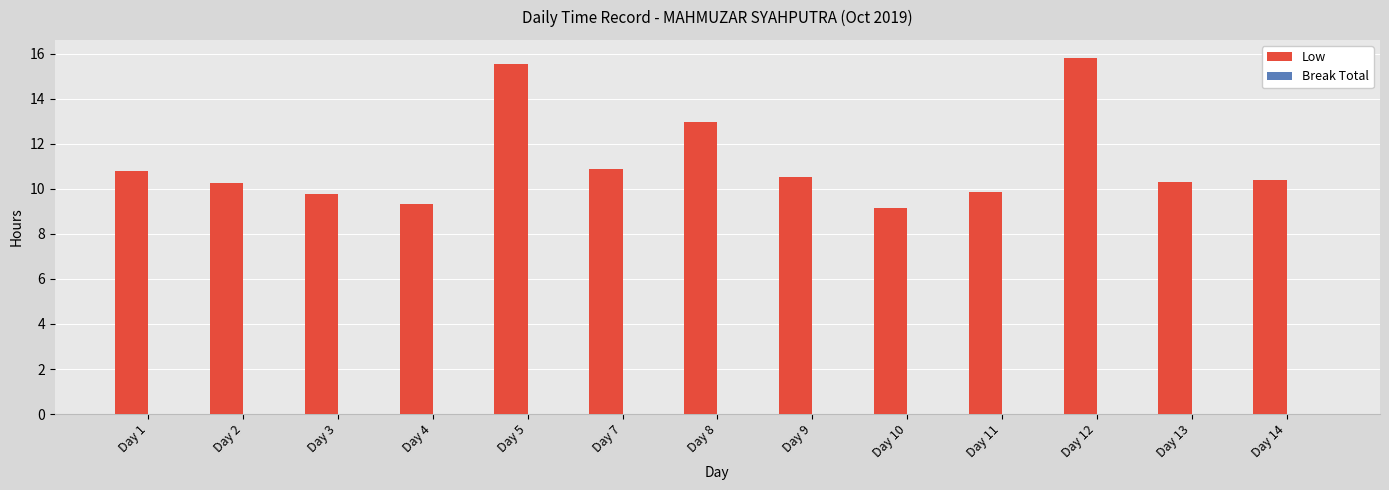

How many distinct data groups are displayed?

1